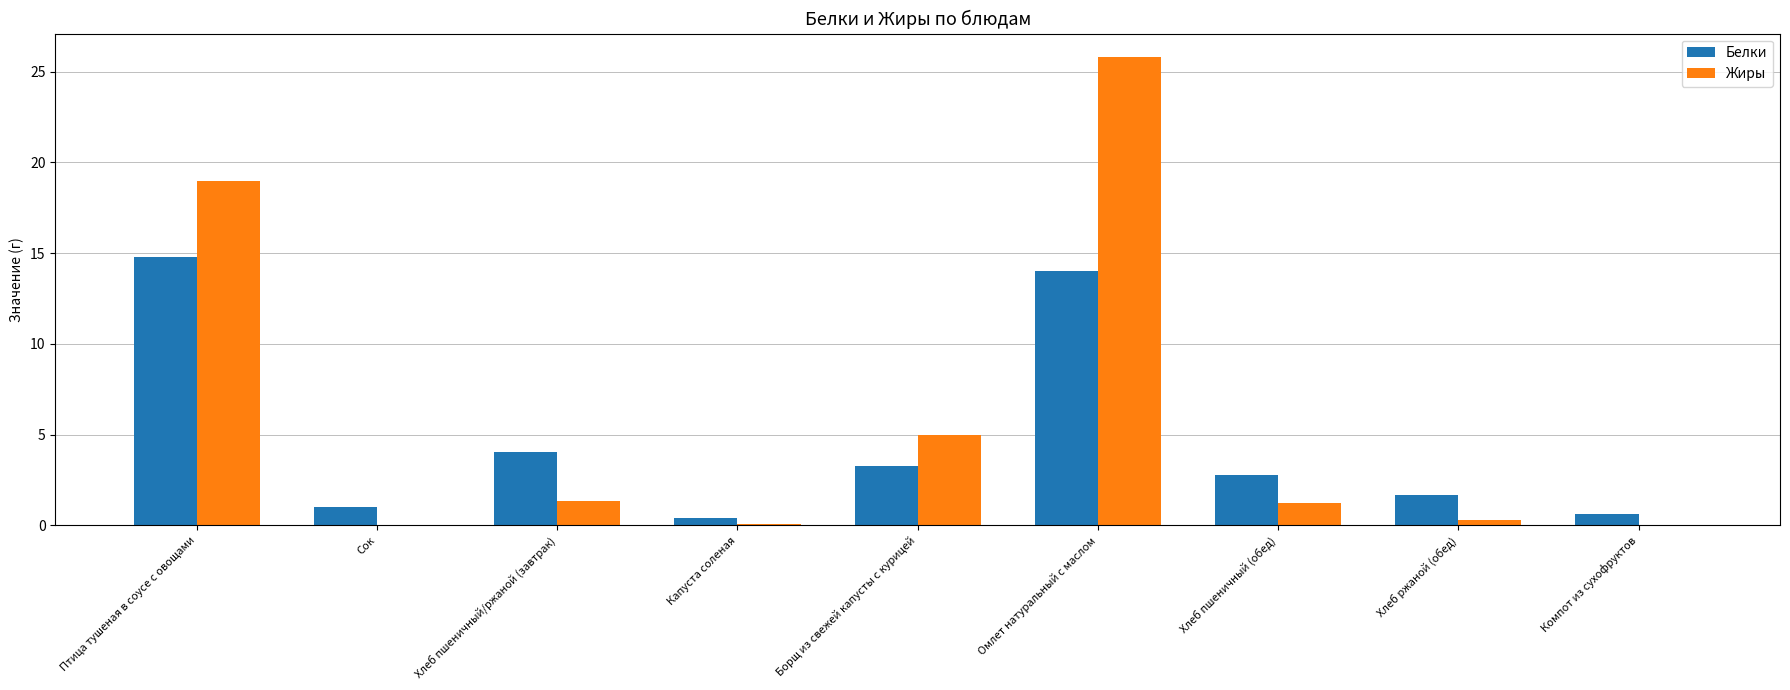

Are the bars grouped side by side (vs. stacked)?

Yes